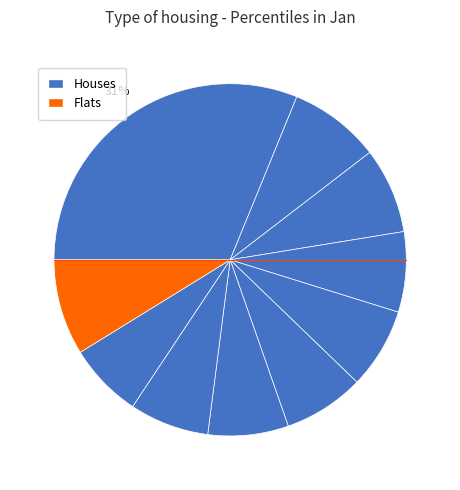

Count the number of slices in the pie.

10